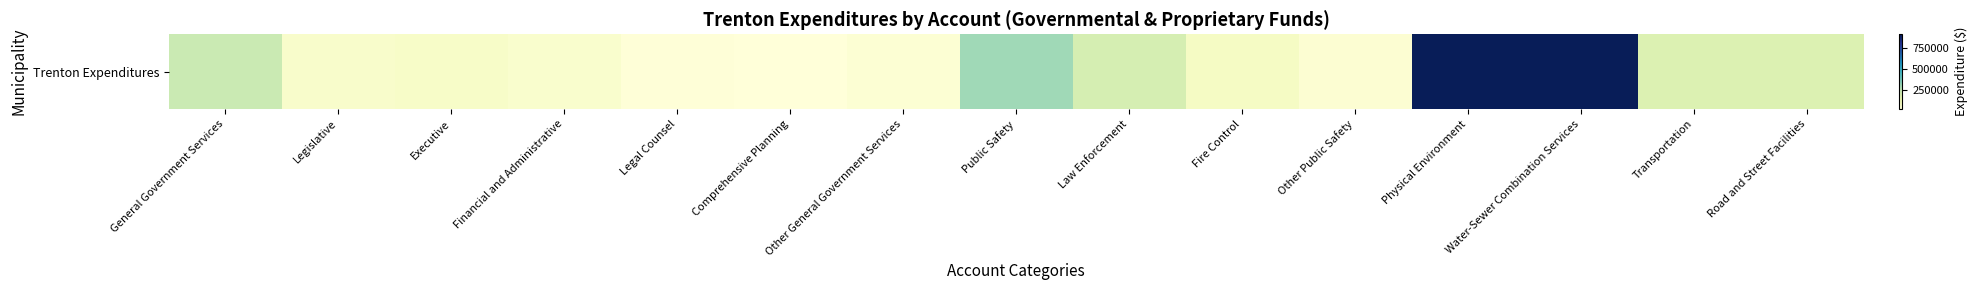

What is the sum of all values?

3279370